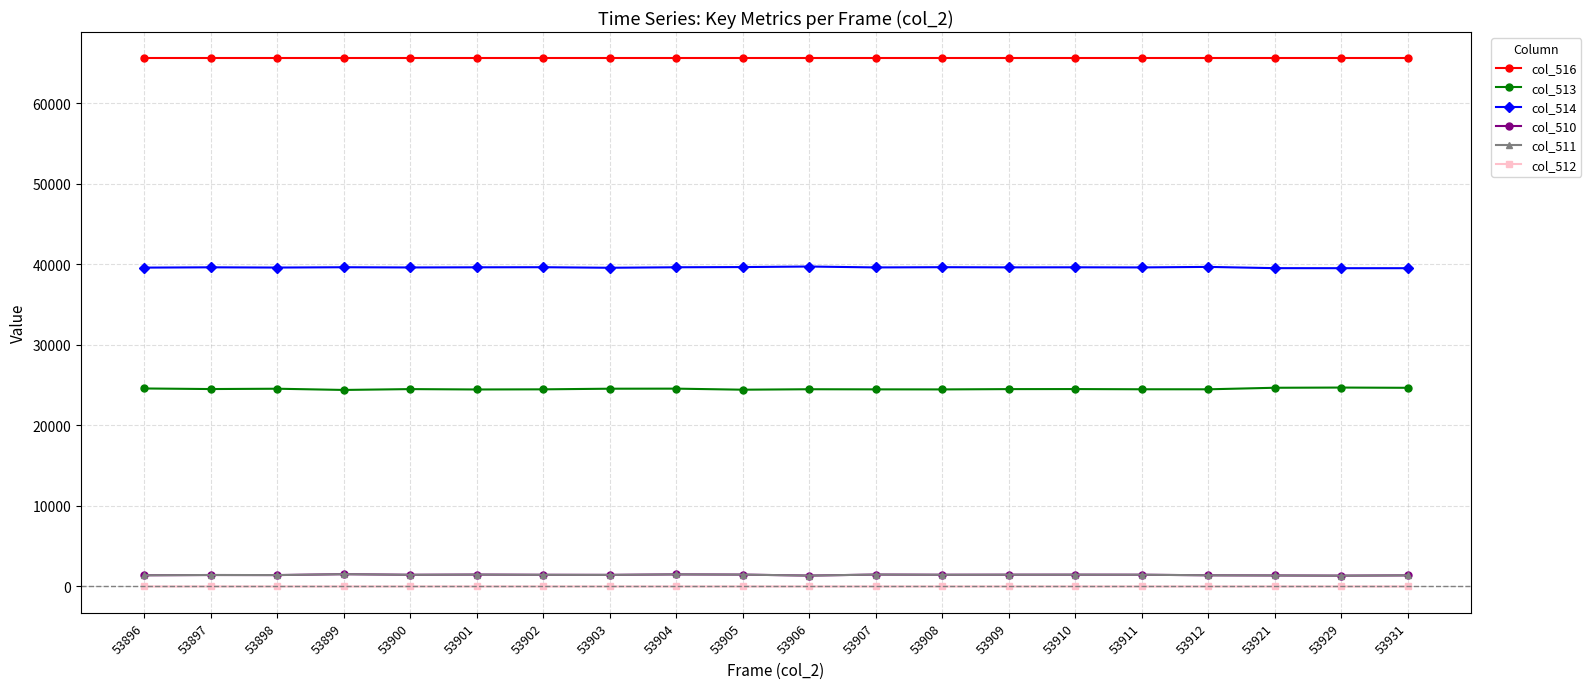

Which series has the largest total across all categories?

col_516